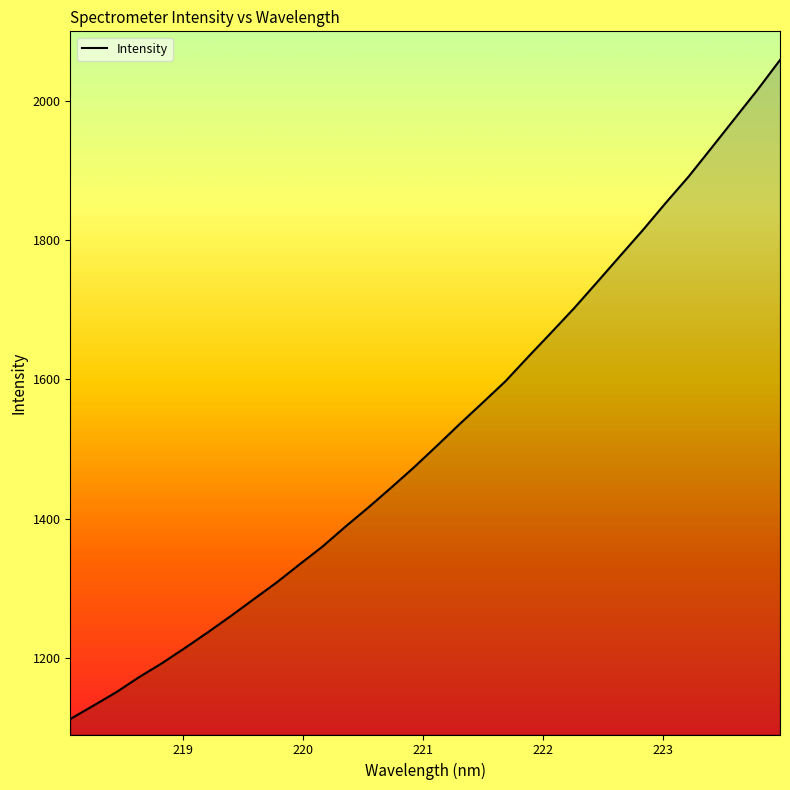

What is the difference between the maximum and minimum values?

946.4